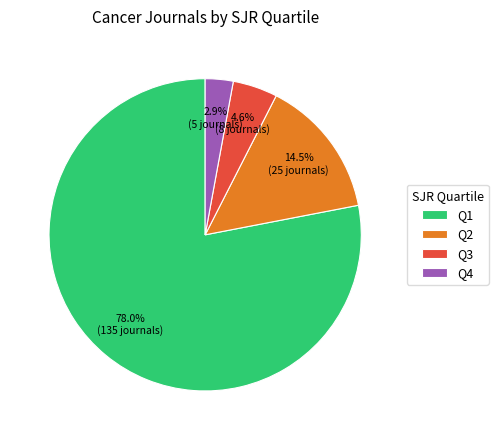

What is the smallest slice in the pie chart?

Q4